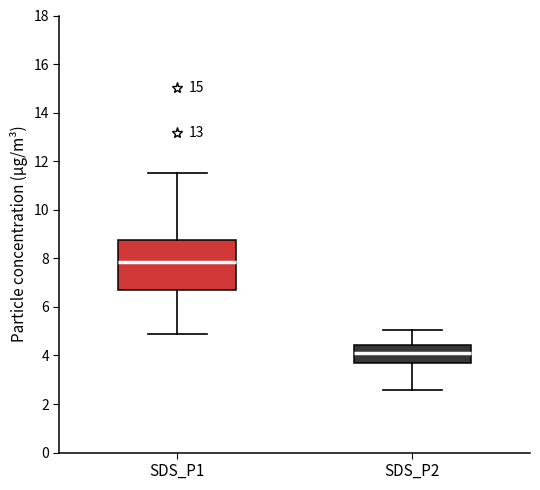

Where is the lower edge of the box for SDS_P1 on the y-axis? The values are not printed on the chart, so give them approximately, as read against the axis.

6.8